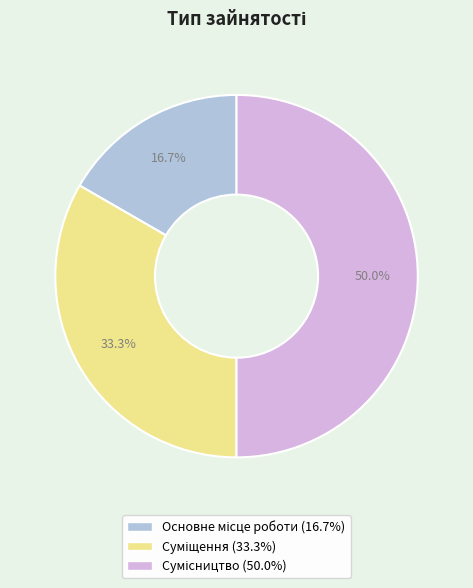

Which slice is the smallest?

Основне місце роботи